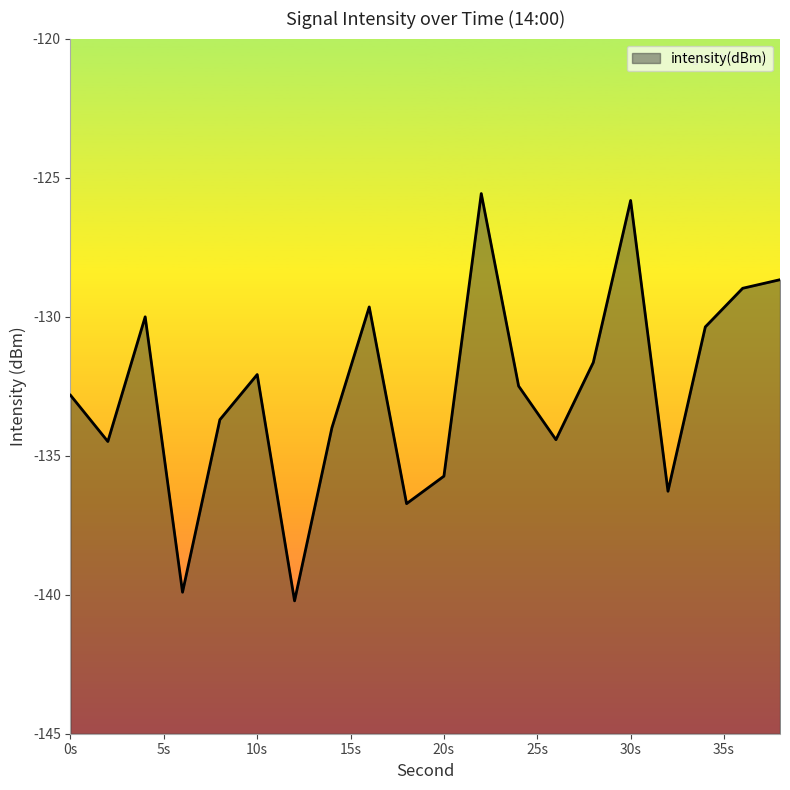

How many data points are less than -132?

12